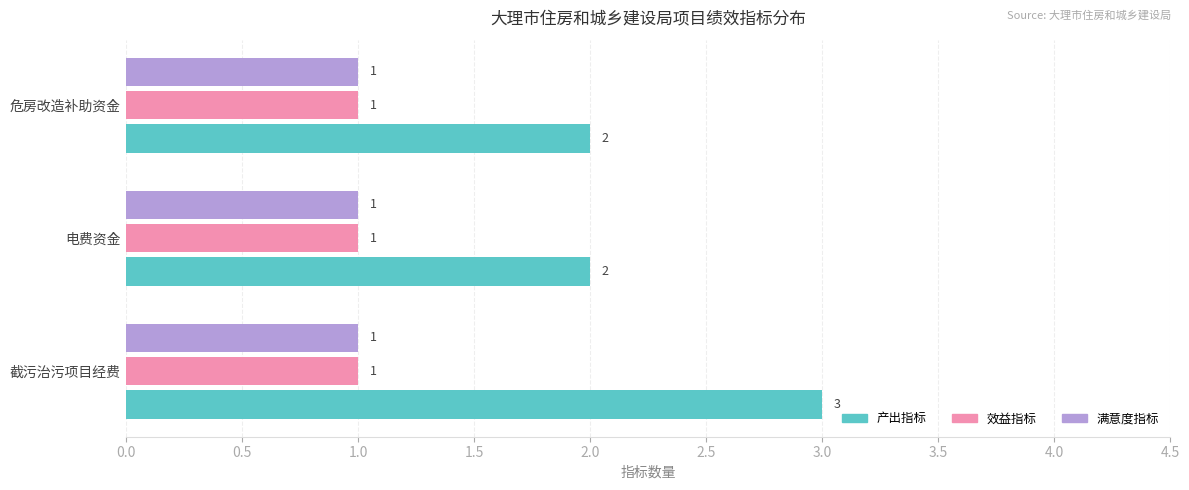

Count the number of data series in this chart.

3